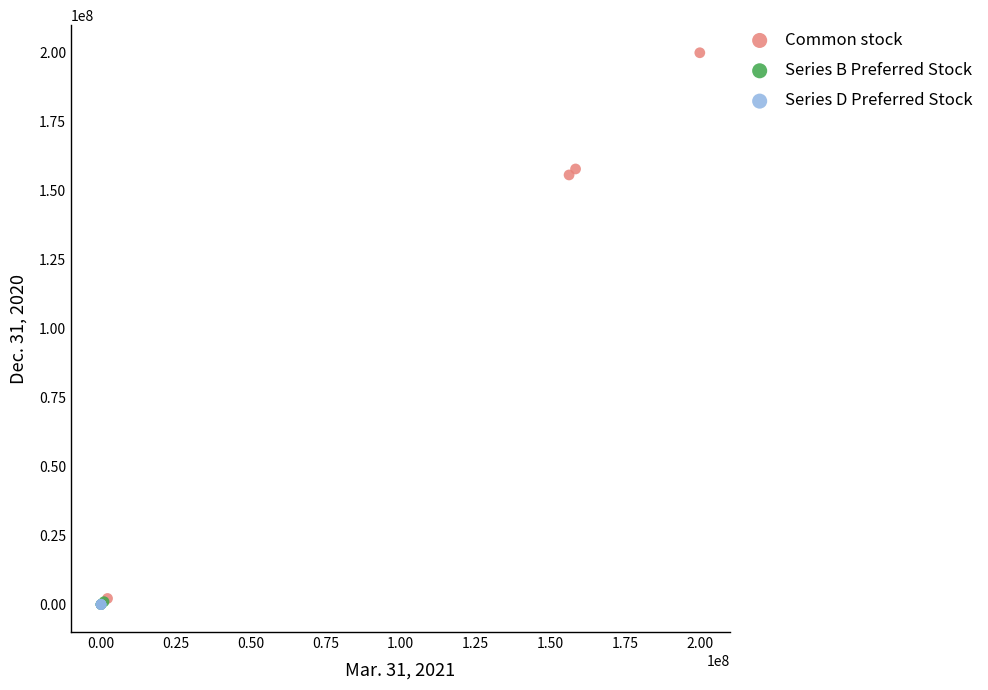

Which series contains the highest Y value?

Common stock